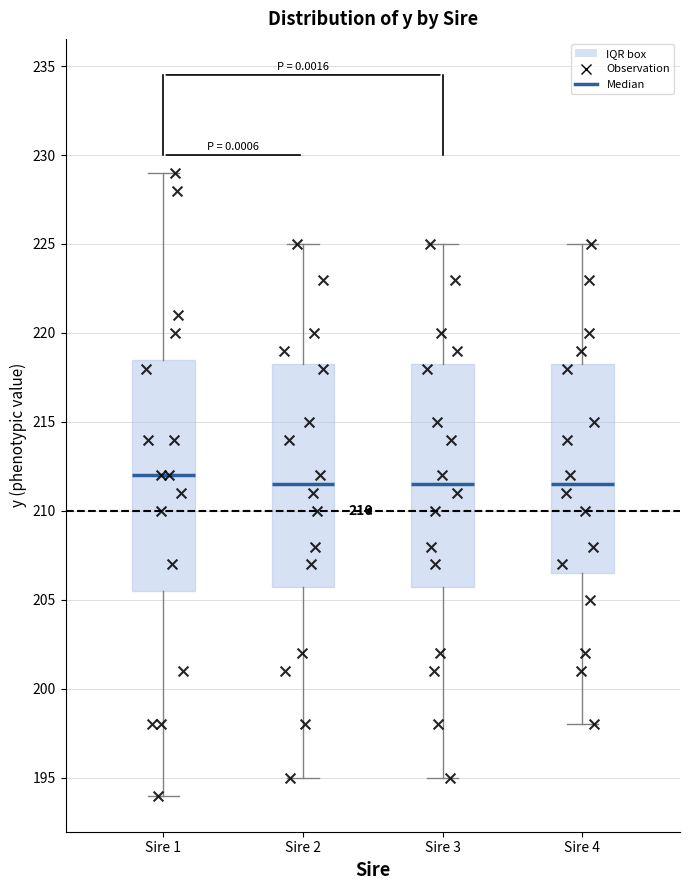

Which box's median line is the highest?

Sire 1